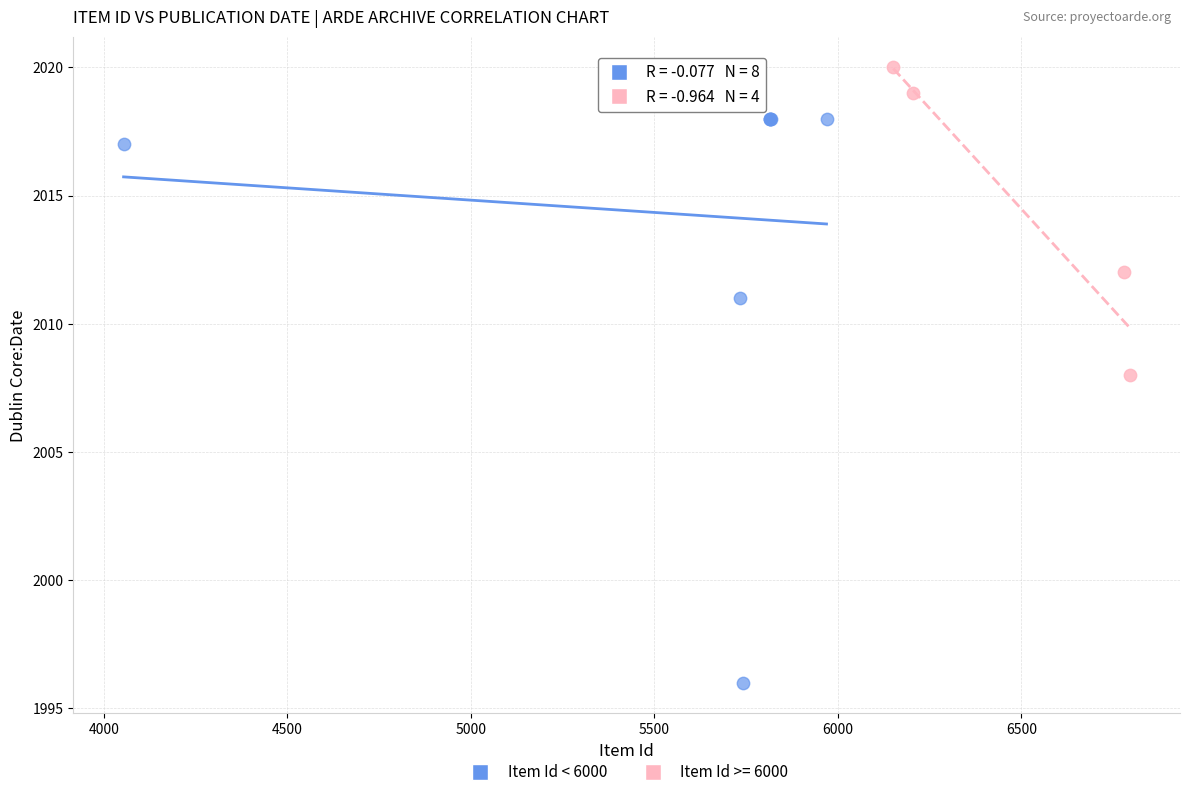

Which series contains the lowest Y value?

Item Id < 6000